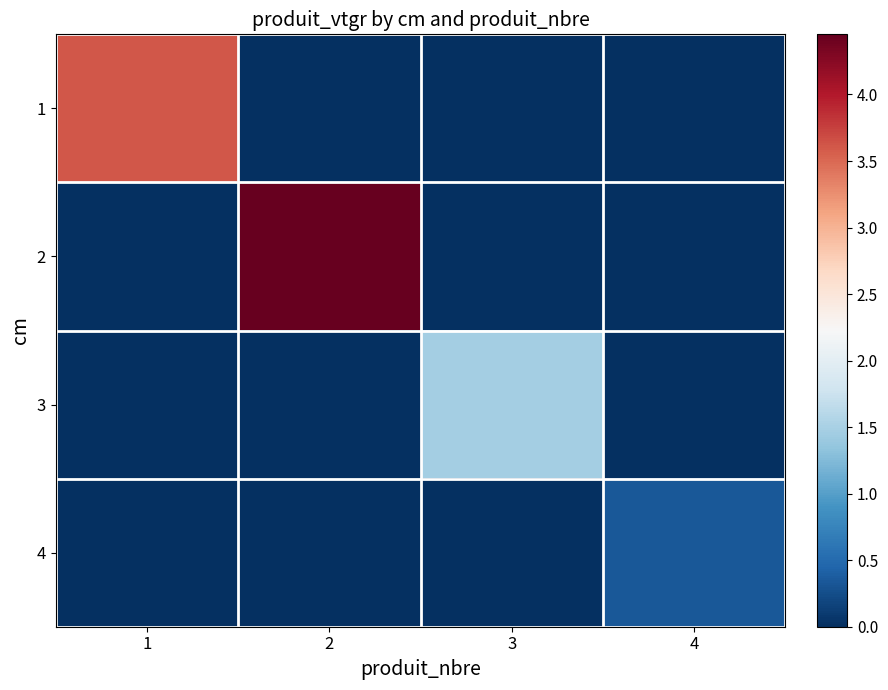

Which category has the highest value across all series?

2